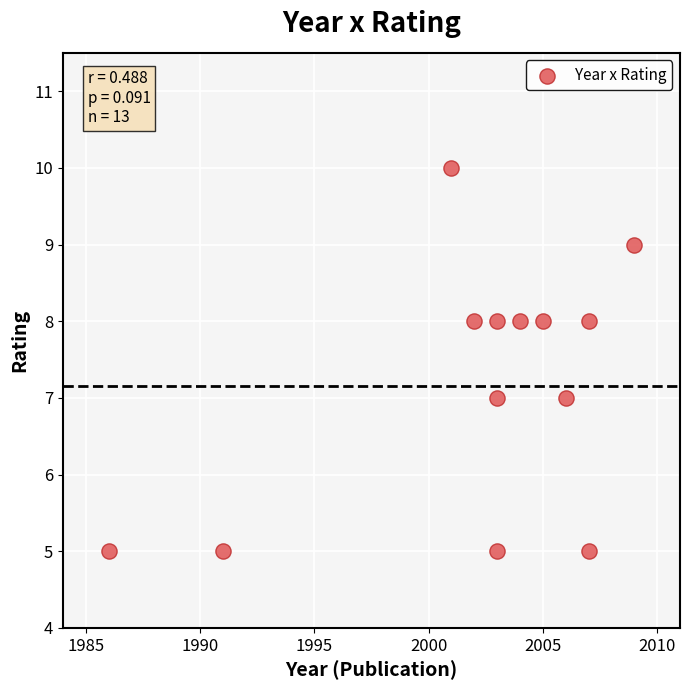

What is the range of X values (max minus min)?

23